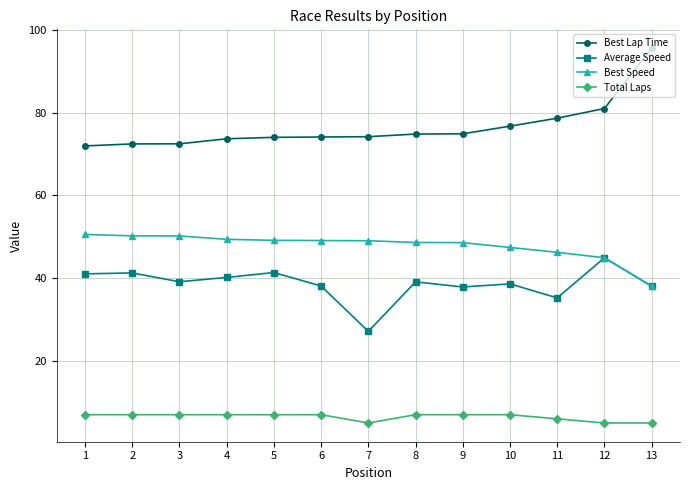

What is the value of the Best Lap Time point at the 7th from the left?

74.2